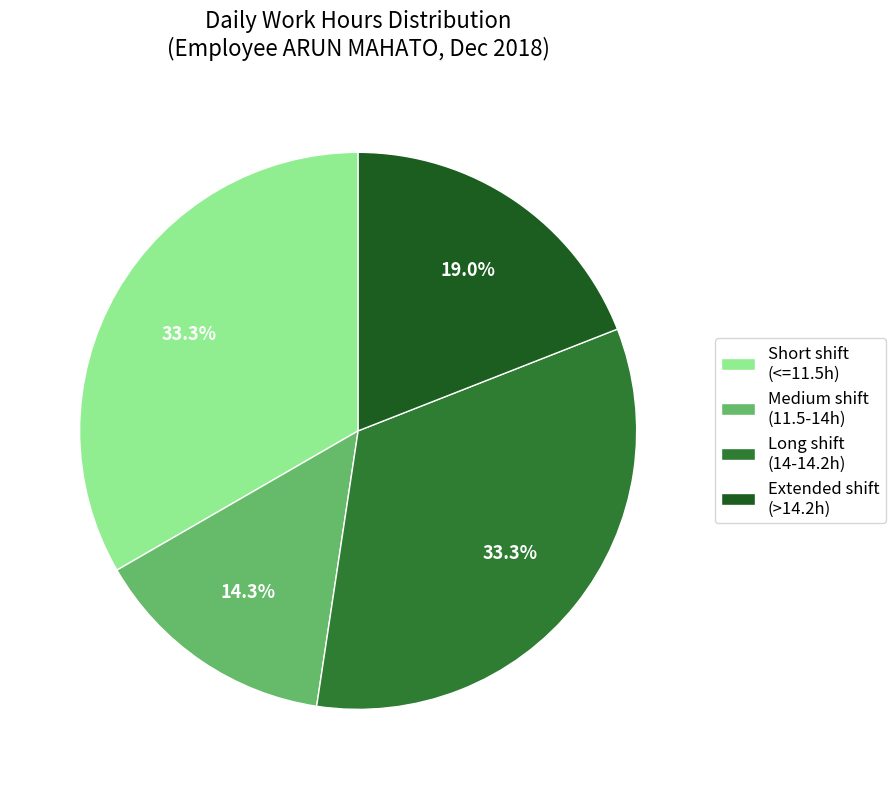

How many slices are in this pie chart?

4